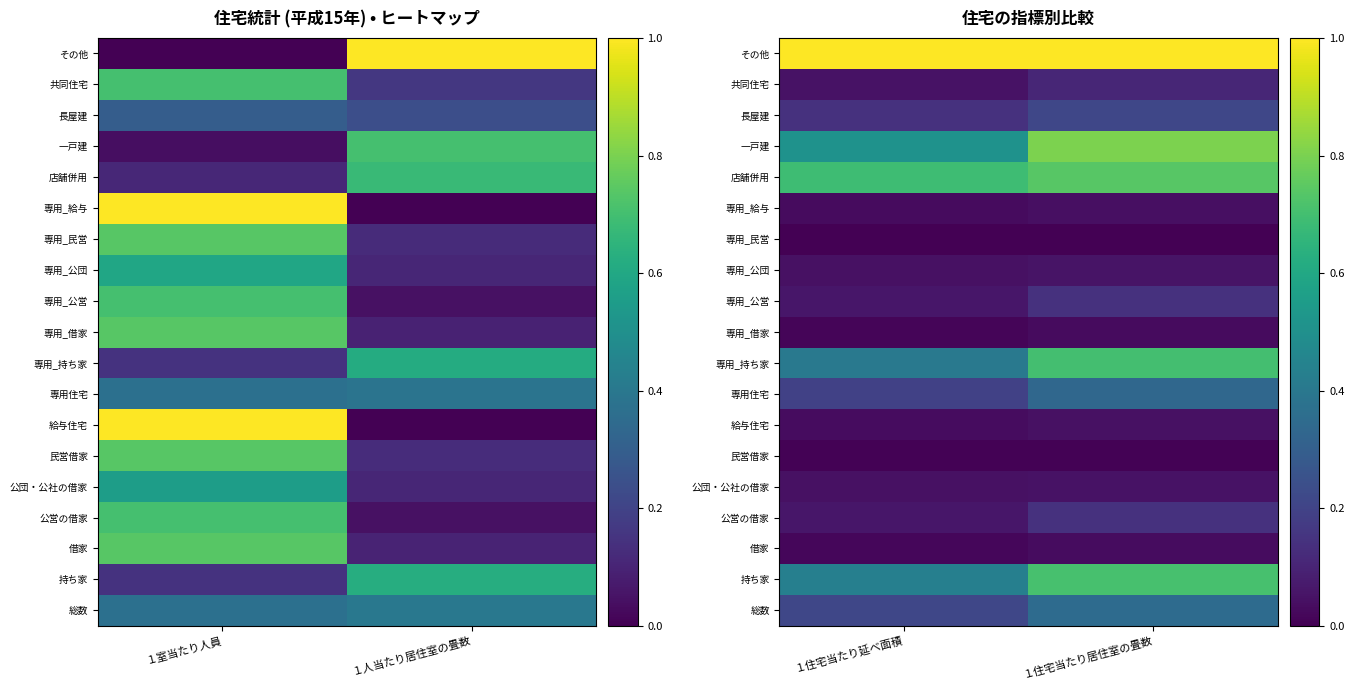

What is the approximate value of 公団・公社の借家 at １住宅当たり居住室の畳数?

0.1